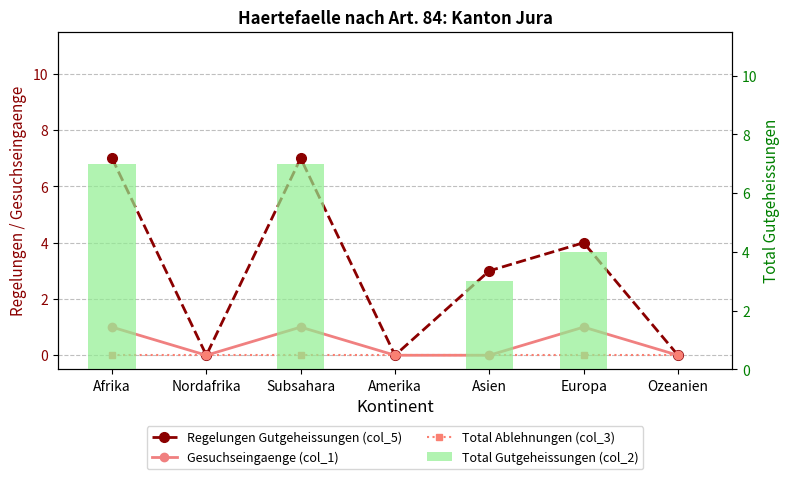

What is the greatest value displayed?

7